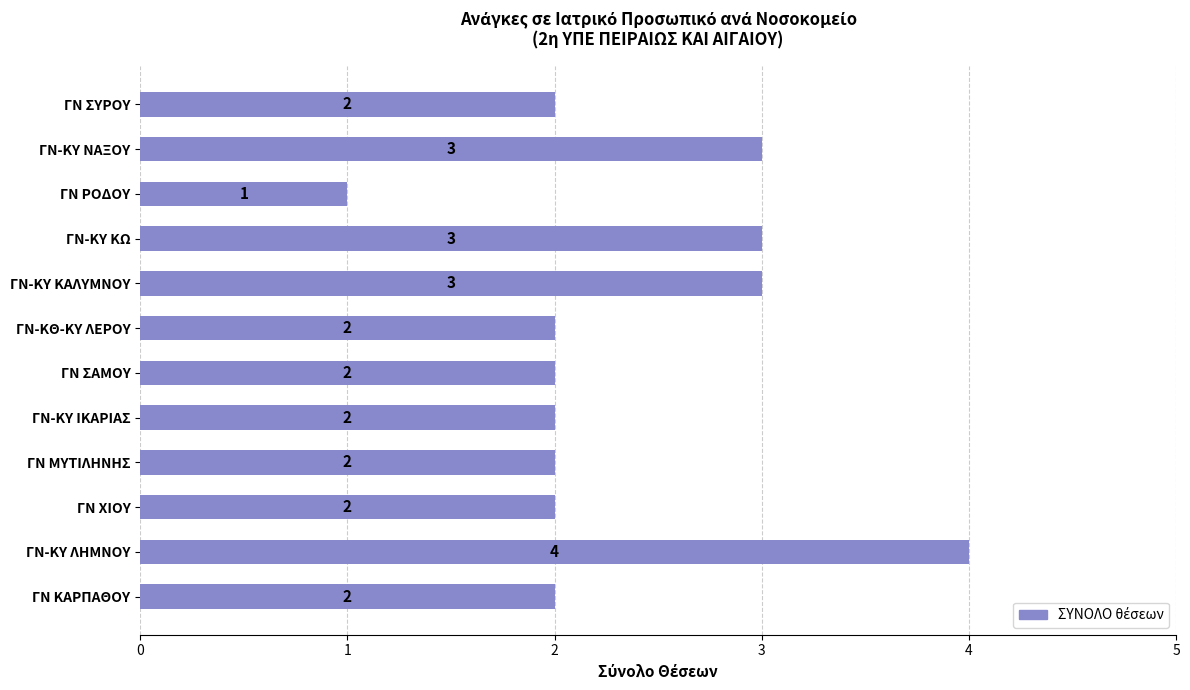

Reading top to bottom, extract all data points from this chart.

ΓΝ ΣΥΡΟΥ=2	ΓΝ-ΚΥ ΝΑΞΟΥ=3	ΓΝ ΡΟΔΟΥ=1	ΓΝ-ΚΥ ΚΩ=3	ΓΝ-ΚΥ ΚΑΛΥΜΝΟΥ=3	ΓΝ-ΚΘ-ΚΥ ΛΕΡΟΥ=2	ΓΝ ΣΑΜΟΥ=2	ΓΝ-ΚΥ ΙΚΑΡΙΑΣ=2	ΓΝ ΜΥΤΙΛΗΝΗΣ=2	ΓΝ ΧΙΟΥ=2	ΓΝ-ΚΥ ΛΗΜΝΟΥ=4	ΓΝ ΚΑΡΠΑΘΟΥ=2